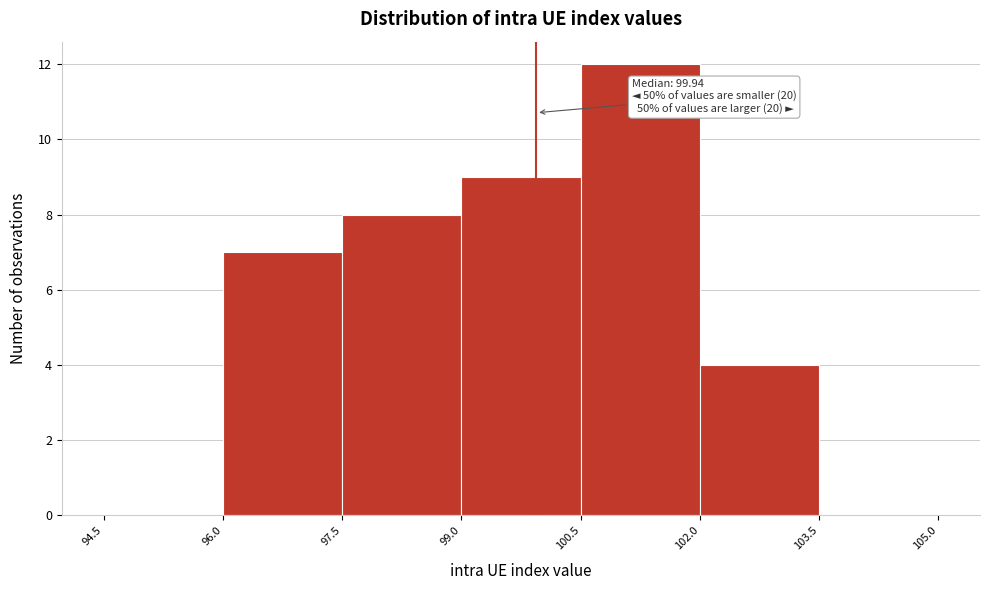

Which range on the x-axis has the tallest bar?

100.5 to 102.0